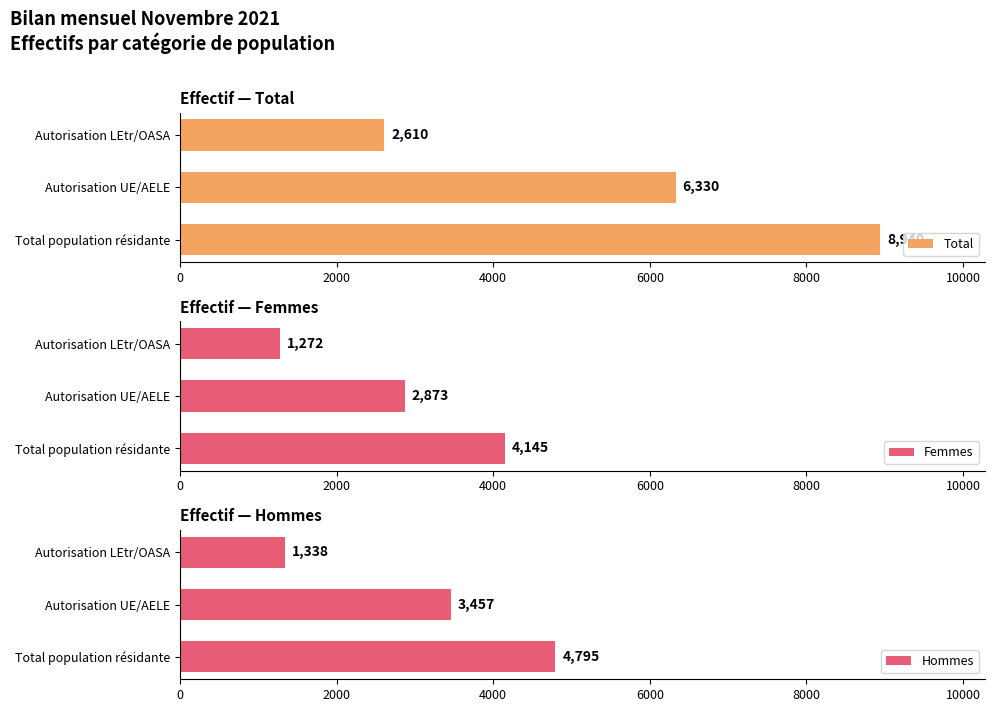

Count the Total values in the range 2610 to 8940.

3